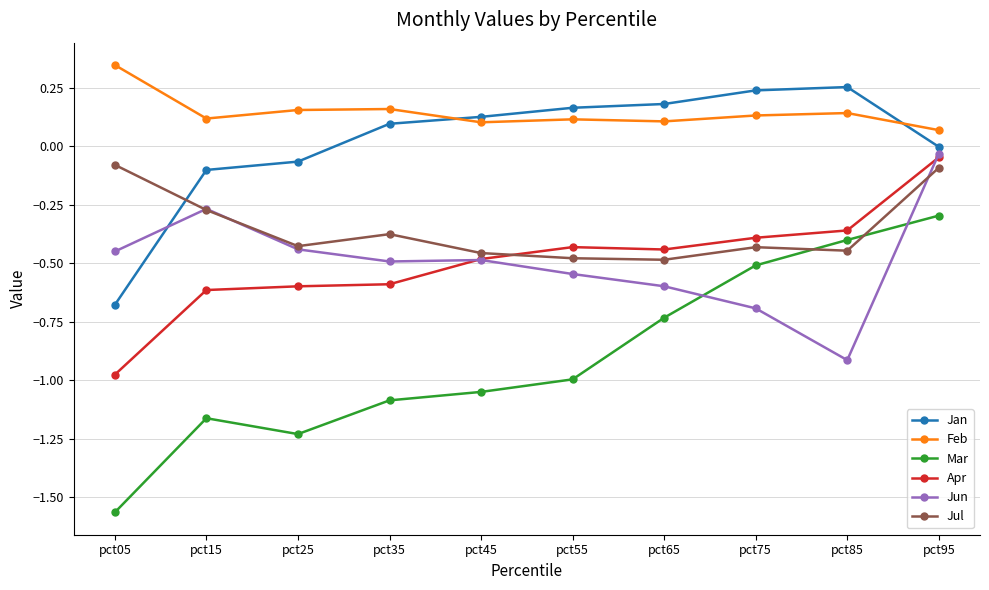

Is the value of Jan at pct95 greater than the value of Apr at pct25?

Yes